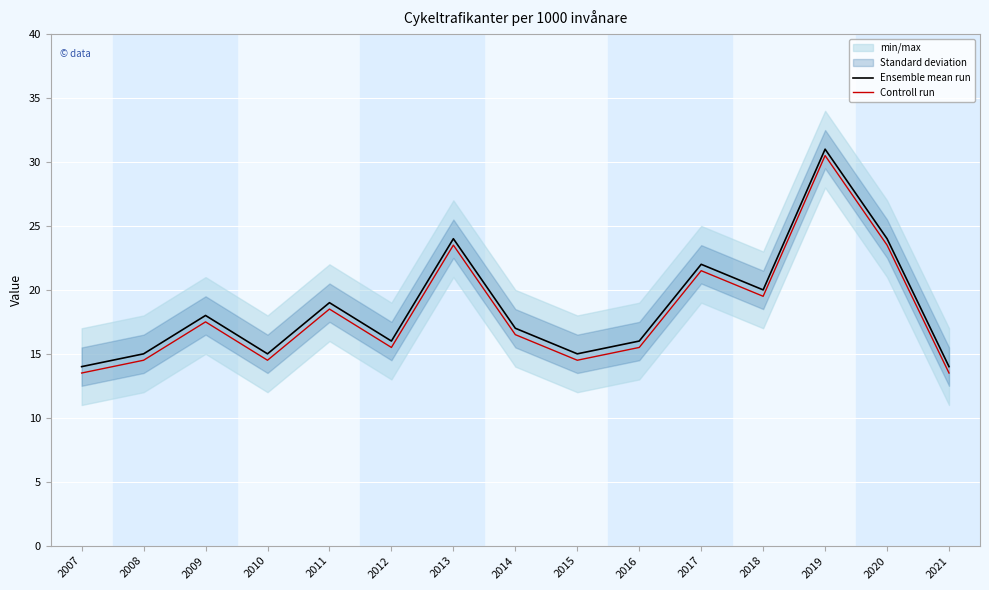

True or false: Ensemble mean run and Controll run cross at least once.

False